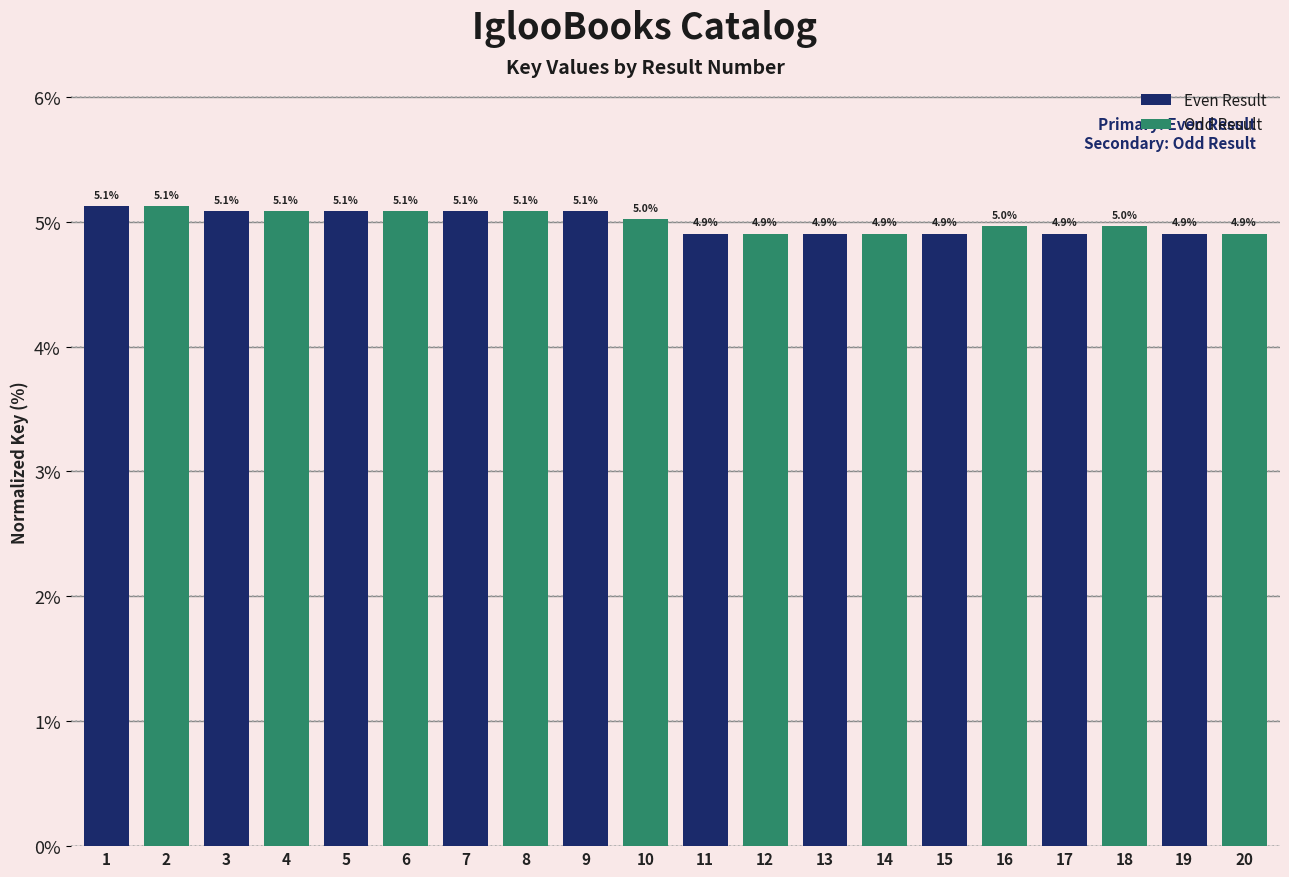

The chart shows a value of 8.8 at 10. True or false?

False